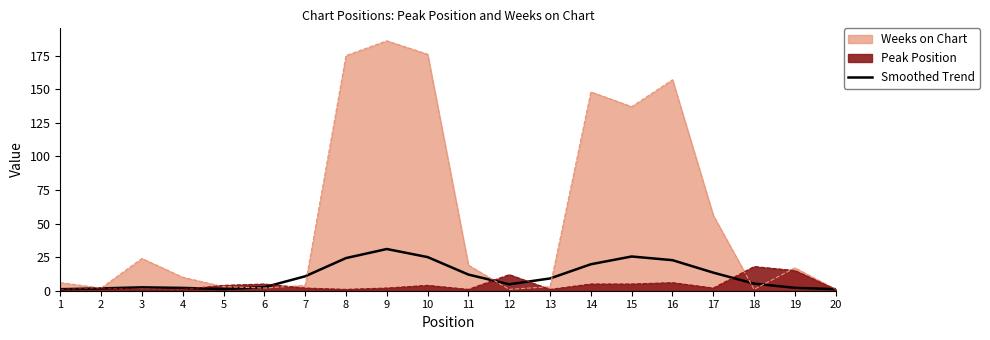

What is the ratio of the value at 16 to the value at 1?

20.0